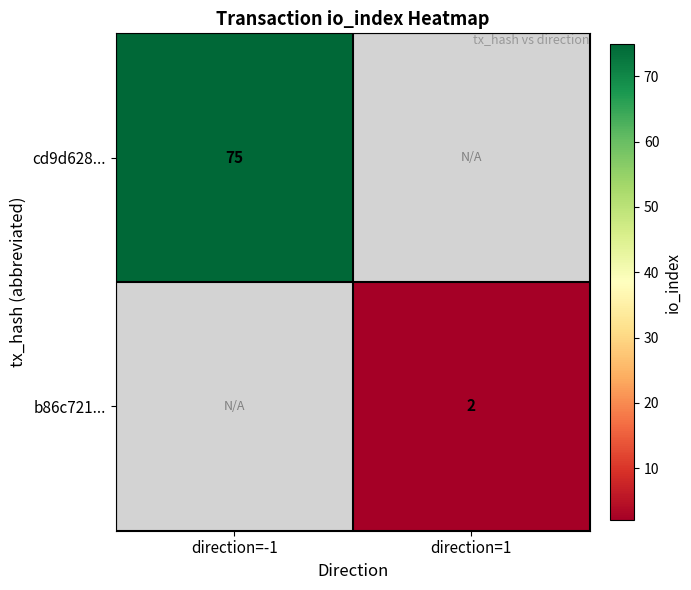

The value of b86c721... at direction=1 is 3. True or false?

False